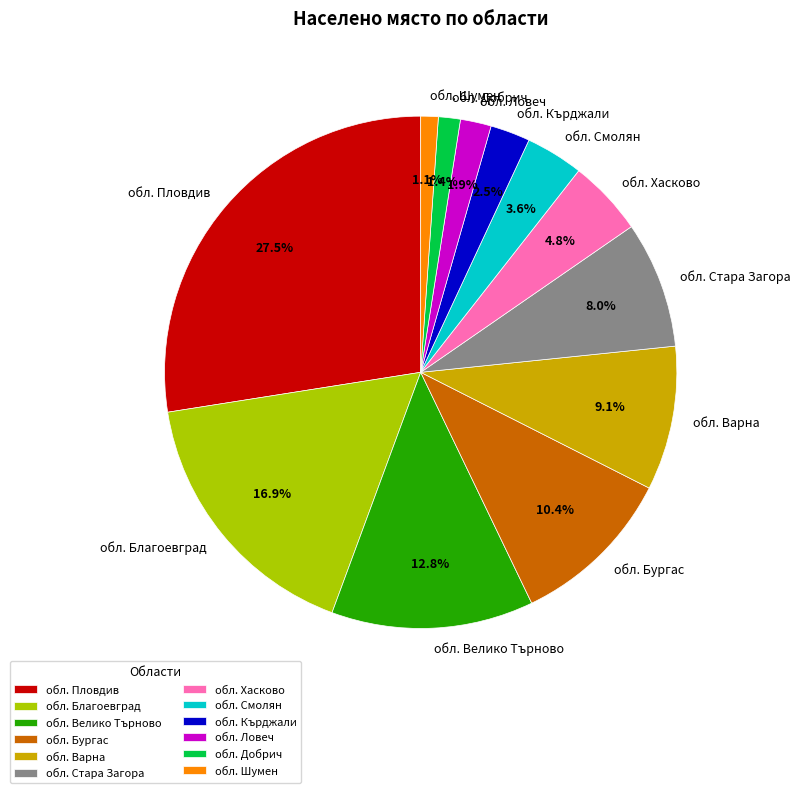

Is обл. Благоевград the majority of the pie?

No